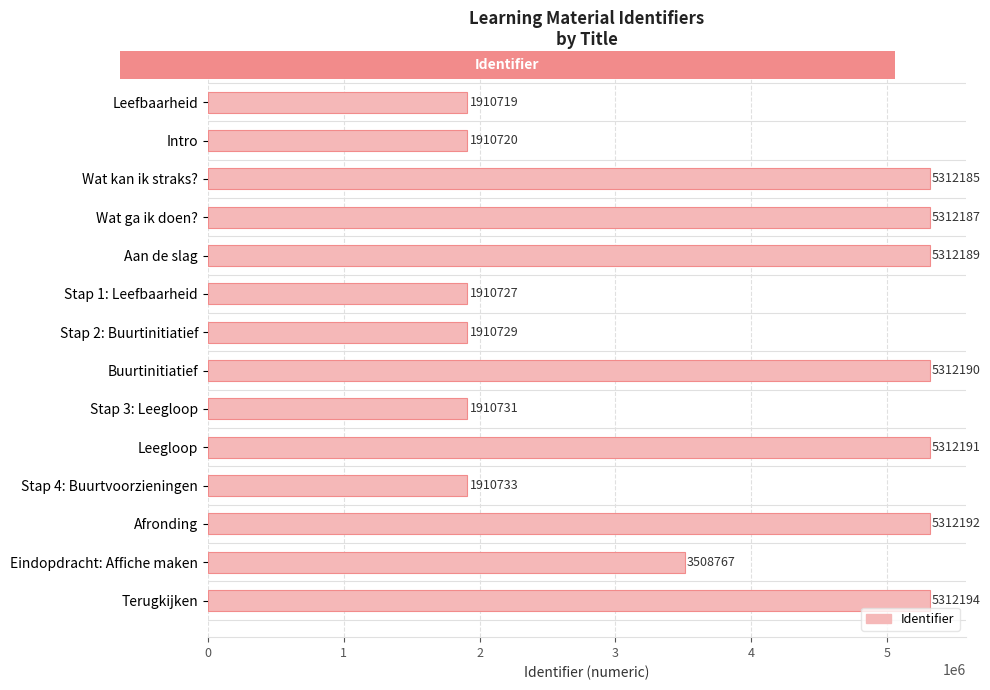

At which category does the chart reach its peak across all series?

Terugkijken